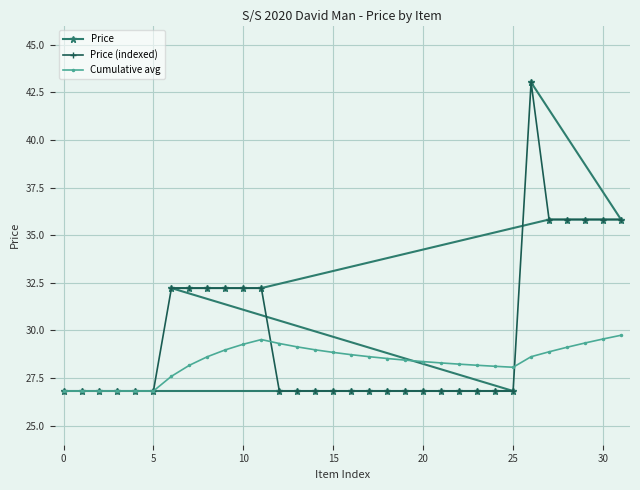

The value of Price (indexed) at 10 is 32.2. True or false?

True